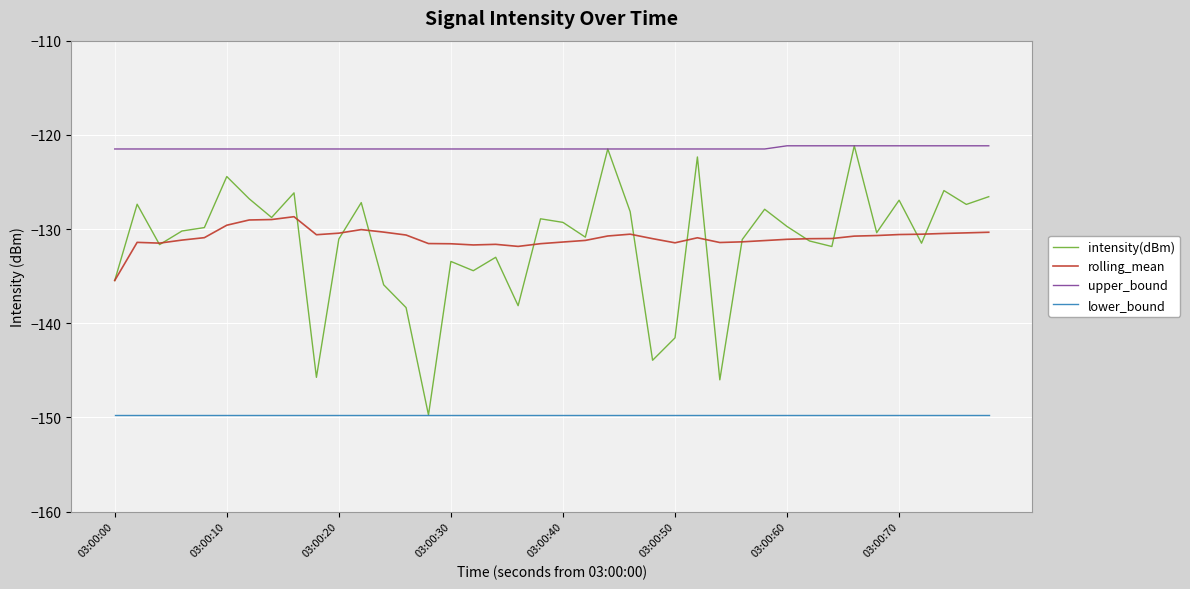

Which series has the largest total across all categories?

upper_bound